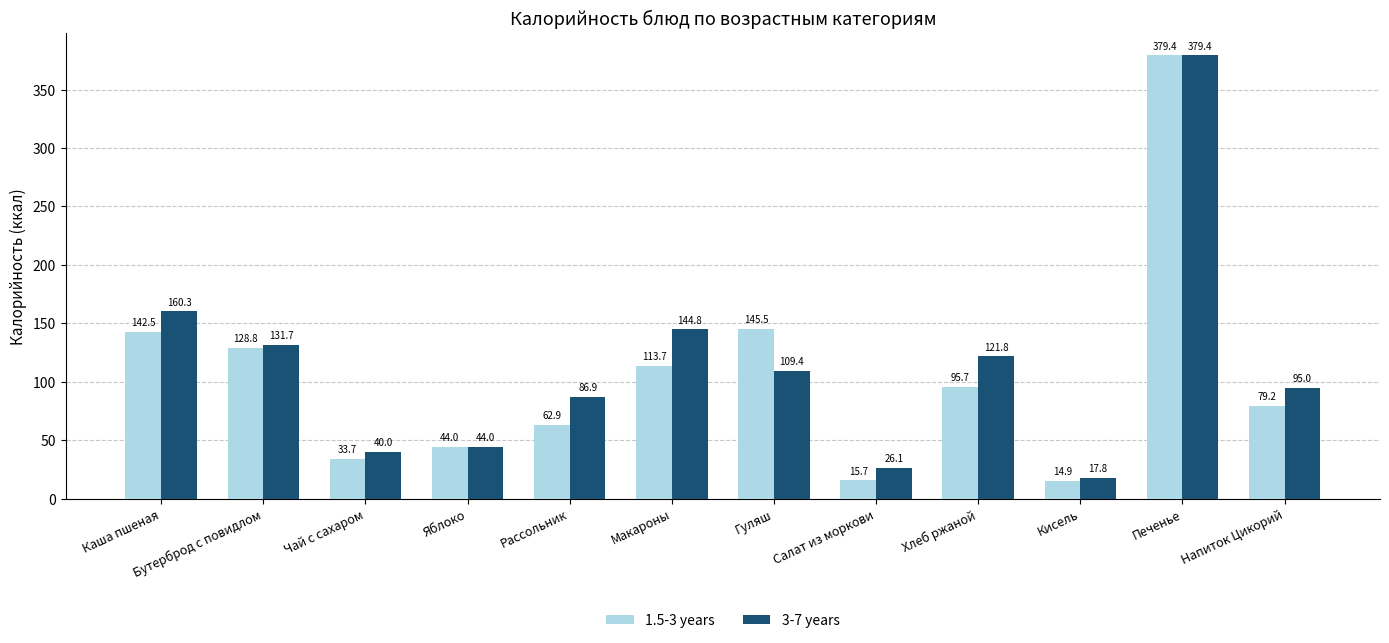

Which series has the widest spread of values?

1.5-3 years